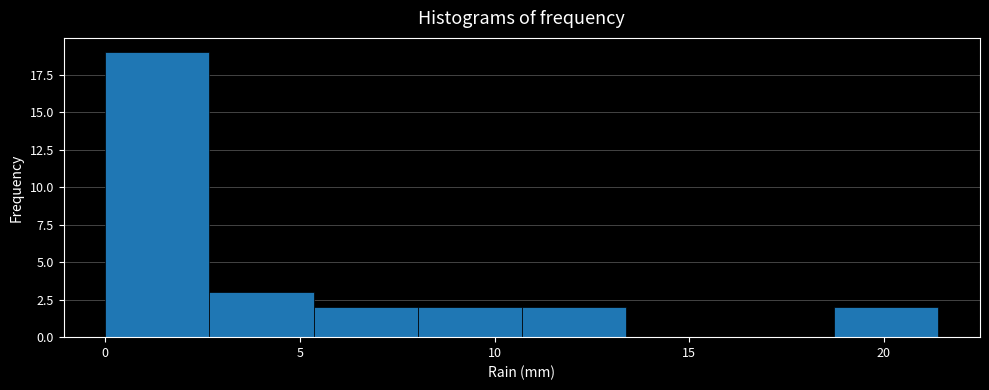

How tall is the bar that spans 8.0 to 10.5 on the x-axis? Neither the bar edges nor the heights are printed on the chart, so give them approximately, as read against the axes.

2